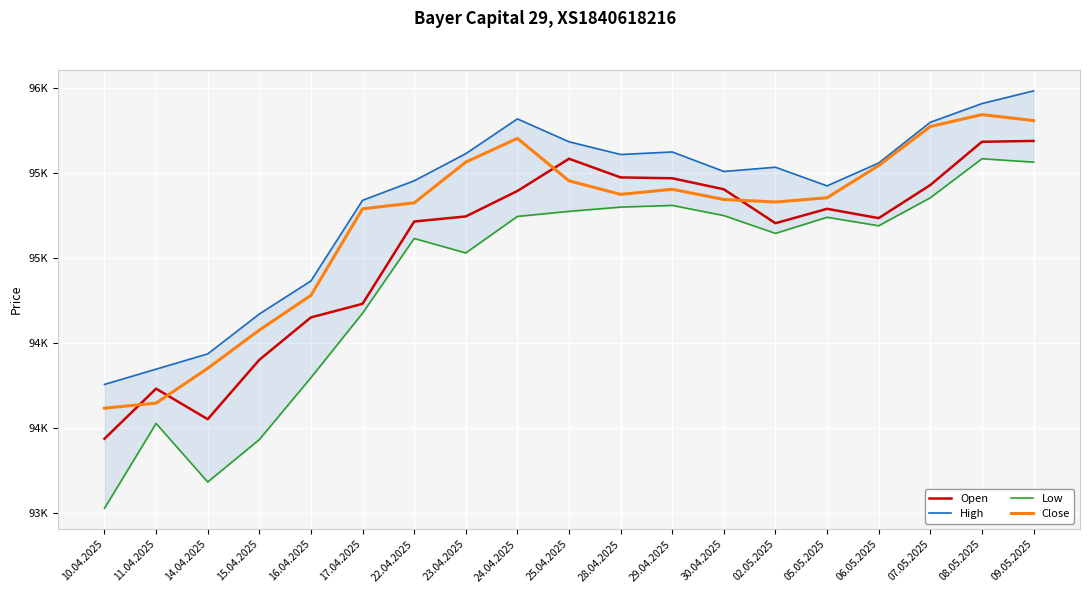

What is the difference between the maximum and minimum values in the High series?

1730